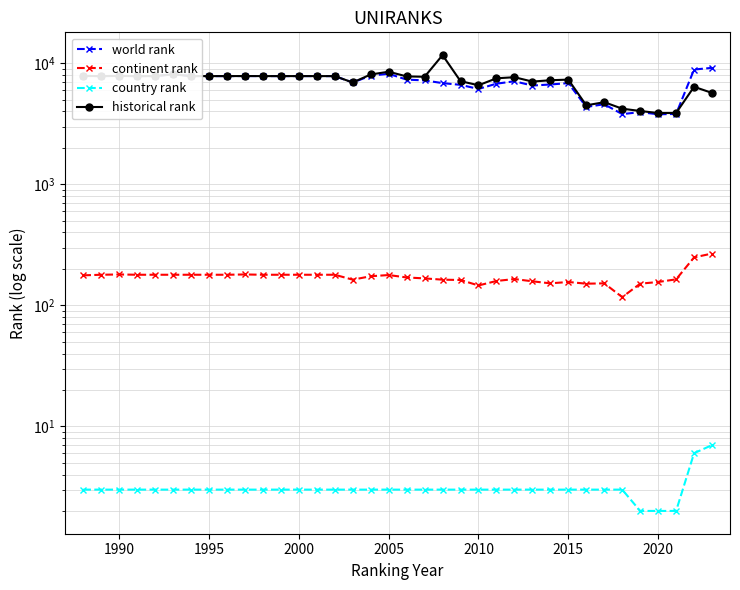

True or false: country rank and continent rank intersect in this chart.

False